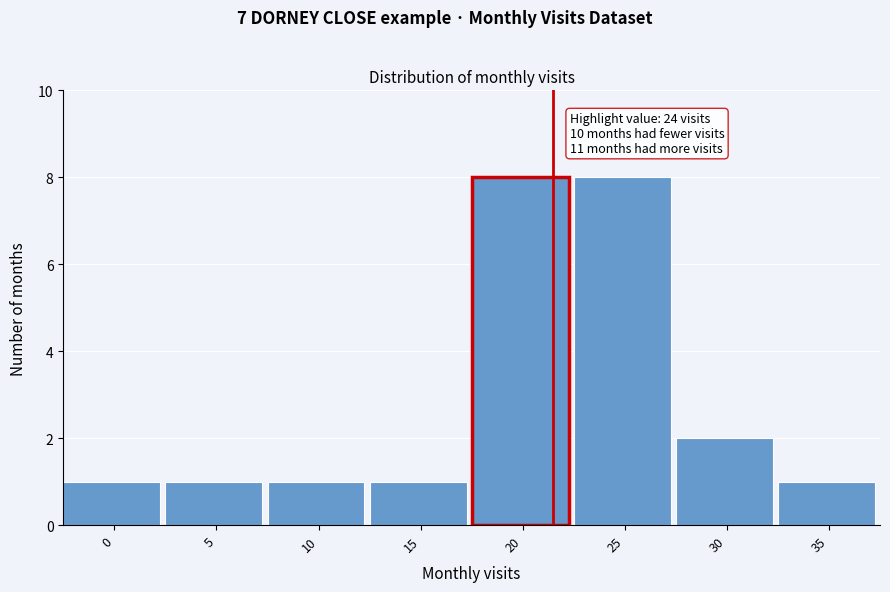

Reading left to right, what are all the values shown in this chart?

1	1	1	1	8	8	2	1